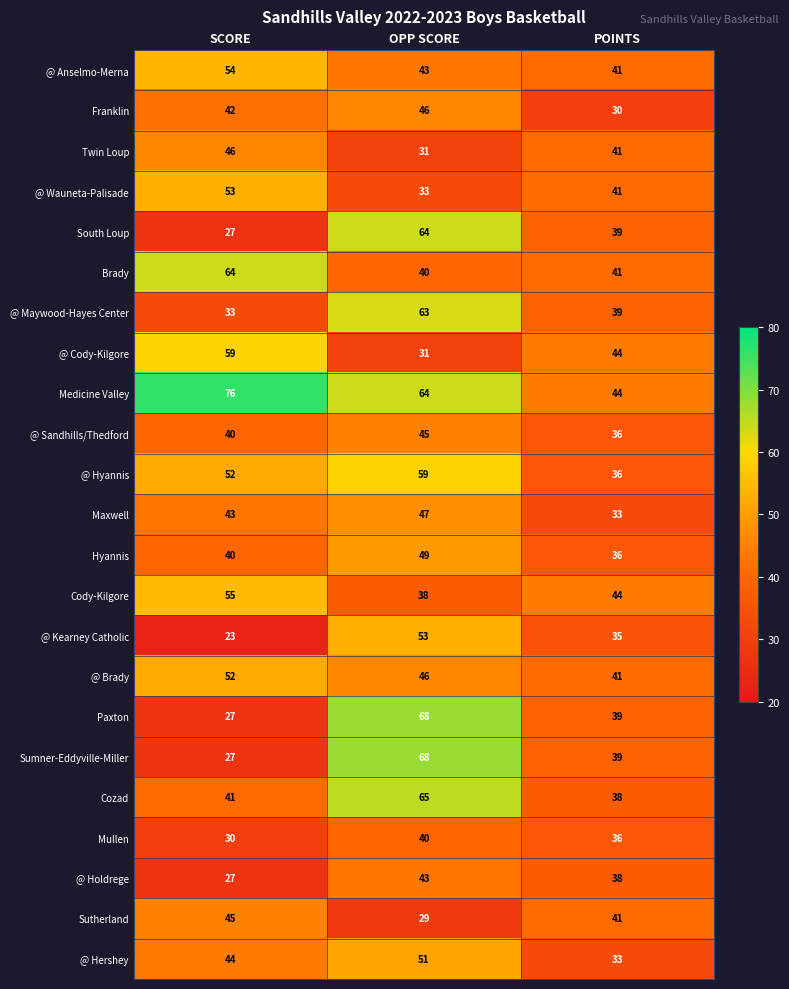

The value of @ Cody-Kilgore at SCORE is 59. True or false?

True